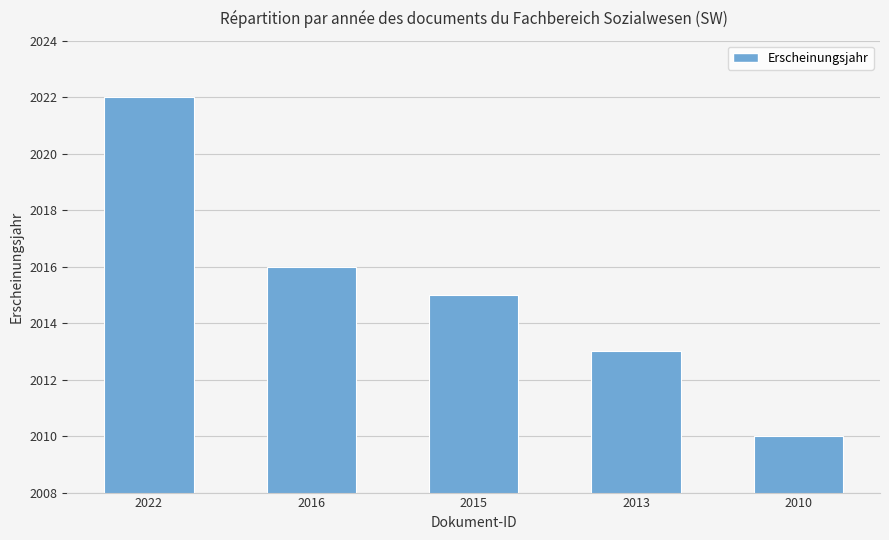

Which has a higher value, 2013 or 2016?

2016